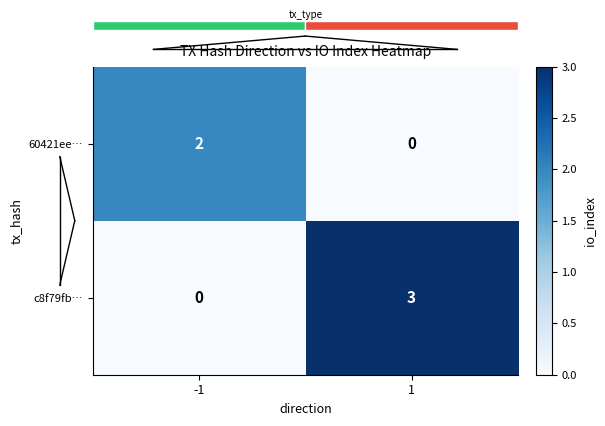

What is the maximum value shown in the chart?

3